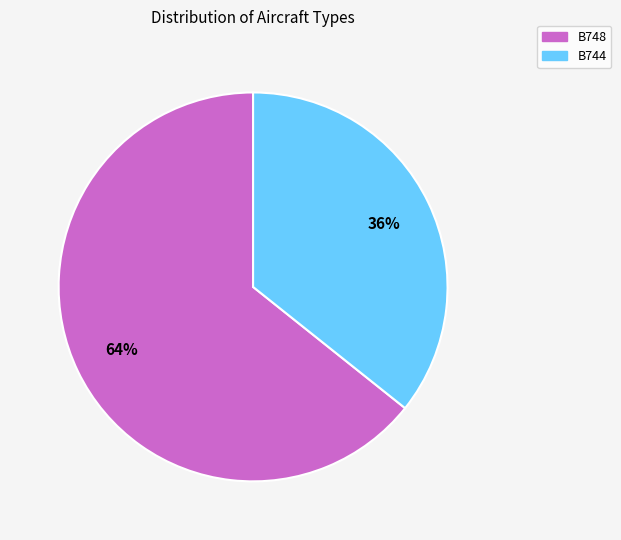

Which category accounts for the majority?

B748